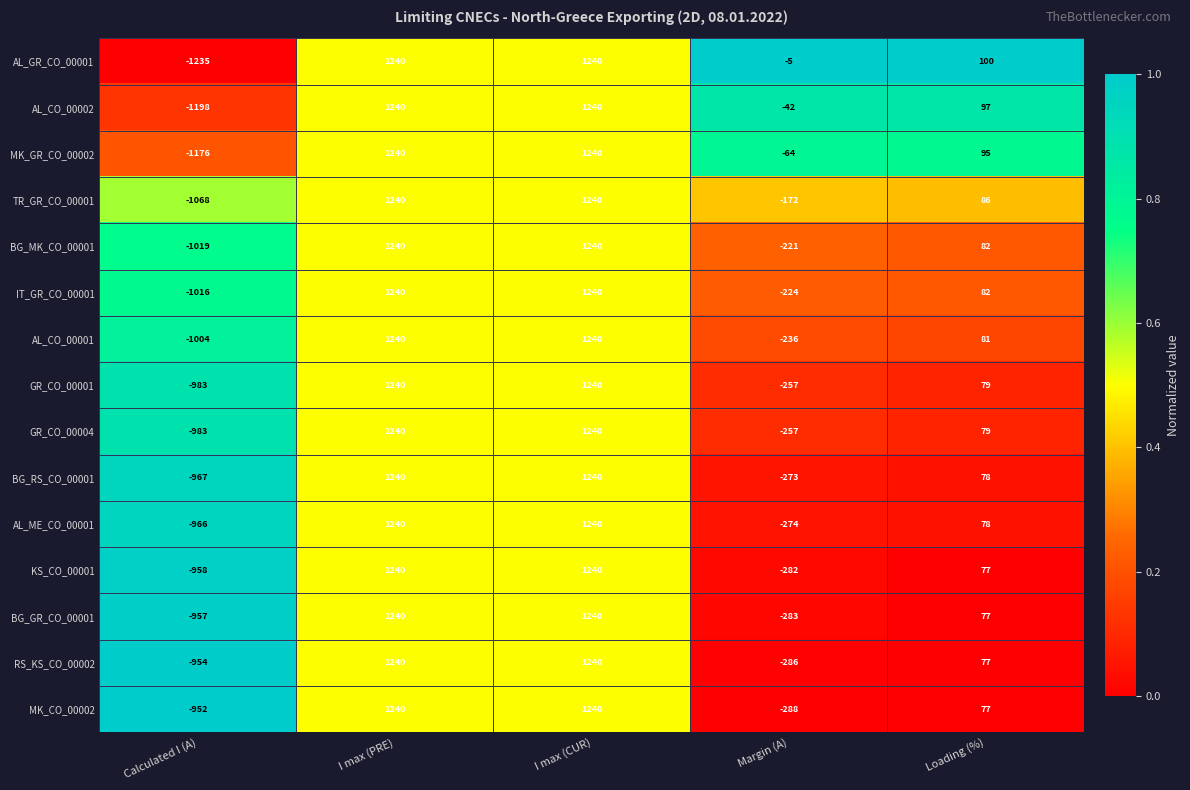

Which label corresponds to the smallest value in the chart?

Calculated I (A)